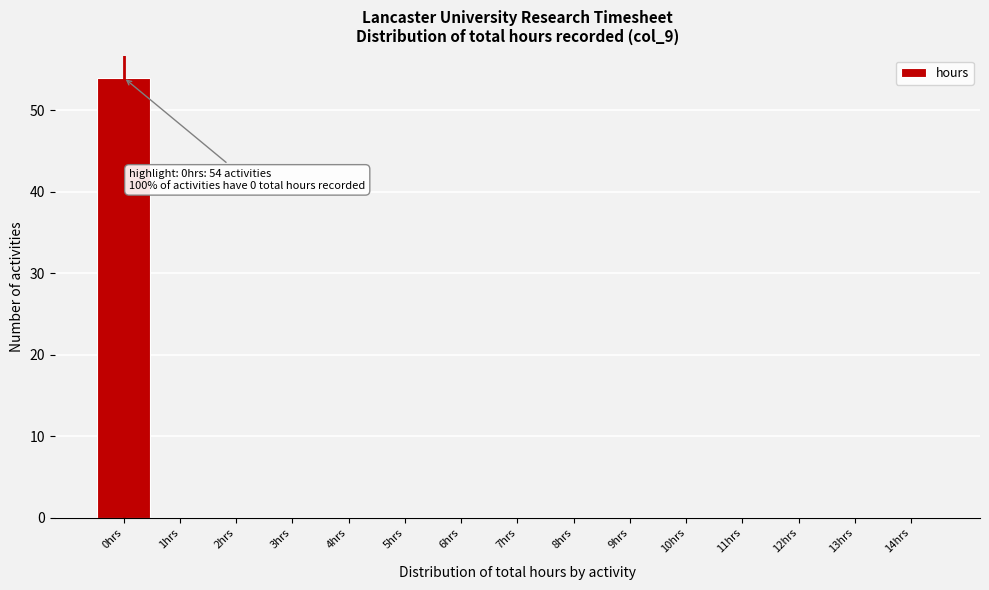

Reading left to right, extract all data points from this chart.

0hrs=54	1hrs=0	2hrs=0	3hrs=0	4hrs=0	5hrs=0	6hrs=0	7hrs=0	8hrs=0	9hrs=0	10hrs=0	11hrs=0	12hrs=0	13hrs=0	14hrs=0